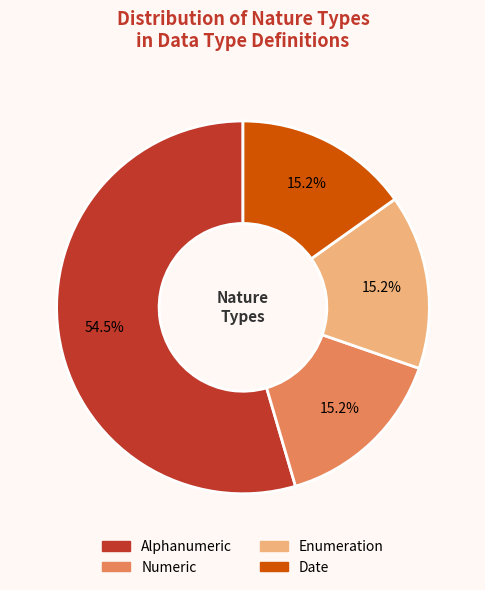

To the nearest percent, what is the average slice percentage?

25%